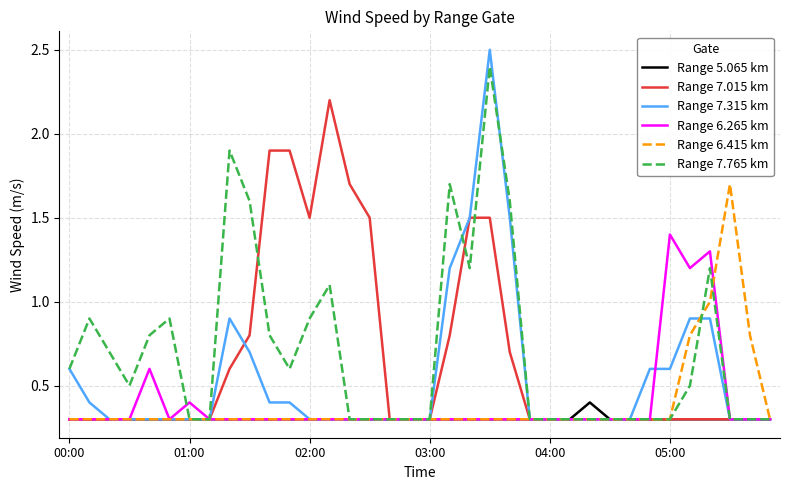

Reading right to left, extract all data points from this chart.

Range 5.065 km: 0.3	0.3	0.3	0.3	0.3	0.3	0.3	0.3	0.3	0.4	0.3	0.3	0.3	0.3	0.3	0.3	0.3	0.3	0.3	0.3	0.3	0.3	0.3	0.3	0.3	0.3	0.3	0.3	0.3	0.3	0.3	0.3	0.3	0.3	0.3	0.3
Range 7.015 km: 0.3	0.3	0.3	0.3	0.3	0.3	0.3	0.3	0.3	0.3	0.3	0.3	0.3	0.7	1.5	1.5	0.8	0.3	0.3	0.3	1.5	1.7	2.2	1.5	1.9	1.9	0.8	0.6	0.3	0.3	0.3	0.3	0.3	0.3	0.3	0.3
Range 7.315 km: 0.3	0.3	0.3	0.9	0.9	0.6	0.6	0.3	0.3	0.3	0.3	0.3	0.3	1.5	2.5	1.5	1.2	0.3	0.3	0.3	0.3	0.3	0.3	0.3	0.4	0.4	0.7	0.9	0.3	0.3	0.3	0.3	0.3	0.3	0.4	0.6
Range 6.265 km: 0.3	0.3	0.3	1.3	1.2	1.4	0.3	0.3	0.3	0.3	0.3	0.3	0.3	0.3	0.3	0.3	0.3	0.3	0.3	0.3	0.3	0.3	0.3	0.3	0.3	0.3	0.3	0.3	0.3	0.4	0.3	0.6	0.3	0.3	0.3	0.3
Range 6.415 km: 0.3	0.8	1.7	1.0	0.8	0.3	0.3	0.3	0.3	0.3	0.3	0.3	0.3	0.3	0.3	0.3	0.3	0.3	0.3	0.3	0.3	0.3	0.3	0.3	0.3	0.3	0.3	0.3	0.3	0.3	0.3	0.3	0.3	0.3	0.3	0.3
Range 7.765 km: 0.3	0.3	0.3	1.2	0.5	0.3	0.3	0.3	0.3	0.3	0.3	0.3	0.3	1.6	2.4	1.2	1.7	0.3	0.3	0.3	0.3	0.3	1.1	0.9	0.6	0.8	1.6	1.9	0.3	0.3	0.9	0.8	0.5	0.7	0.9	0.6